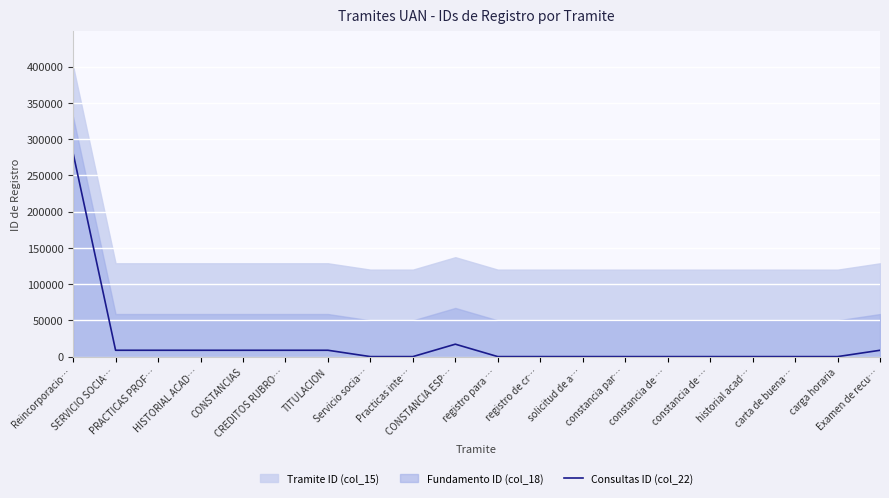

The chart shows a value of 9 at Practicas inte…. True or false?

True